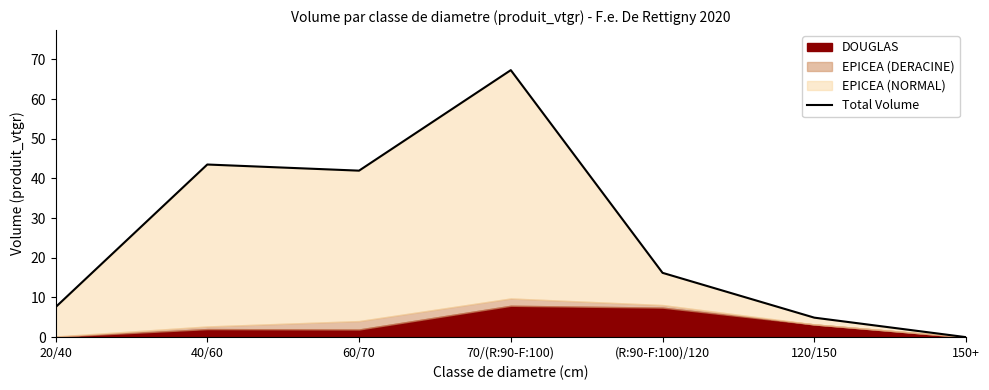

What is the average value?

25.9